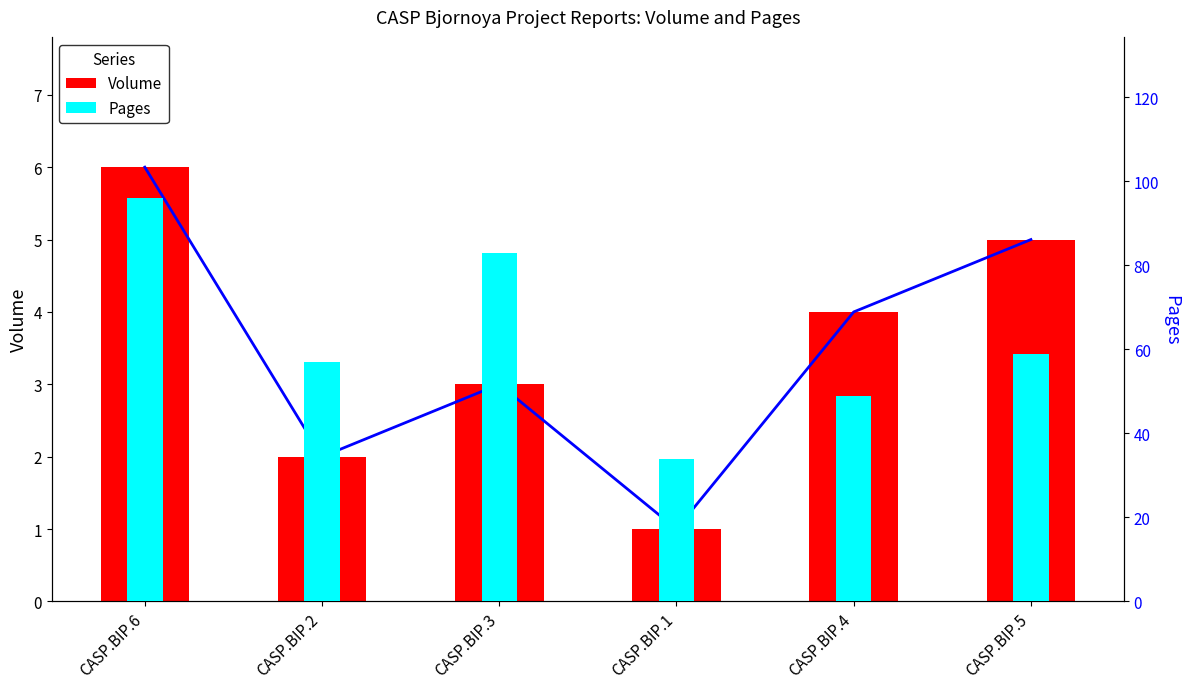

At which label does Pages first exceed 59?

CASP.BIP.6